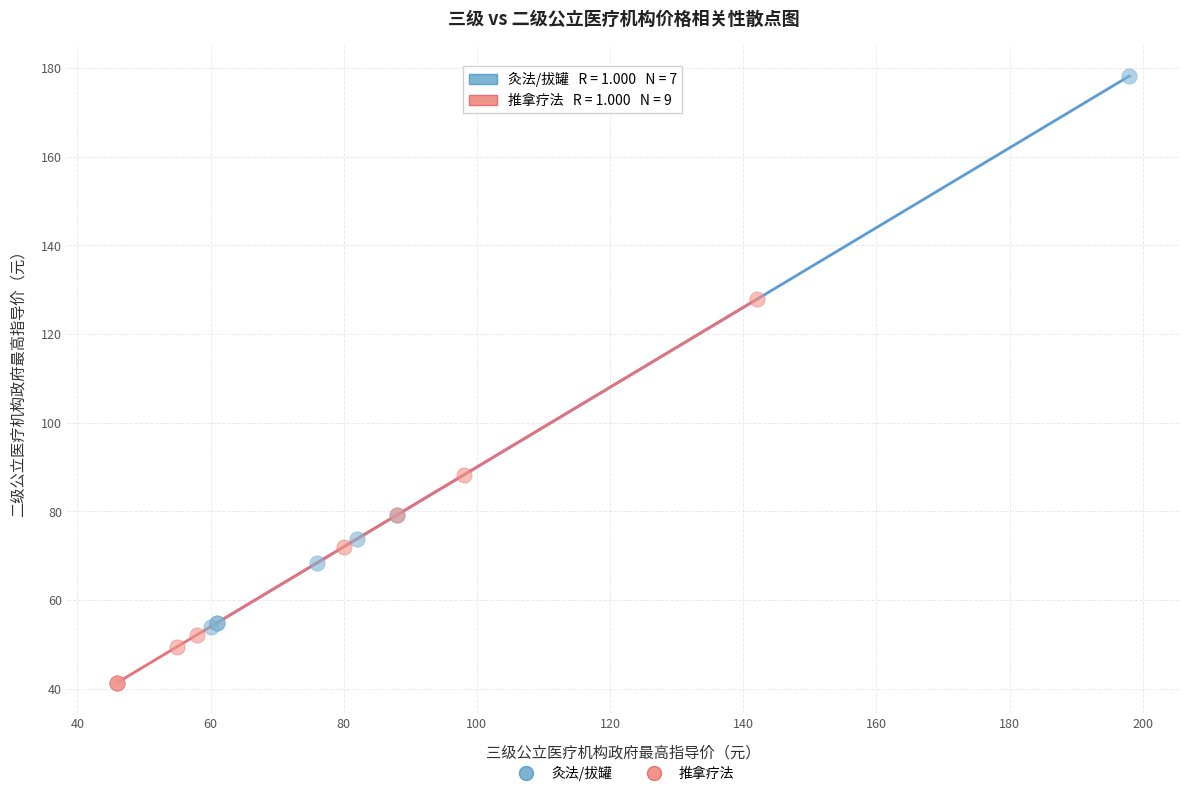

Which series reaches the maximum Y coordinate?

灸法/拔罐